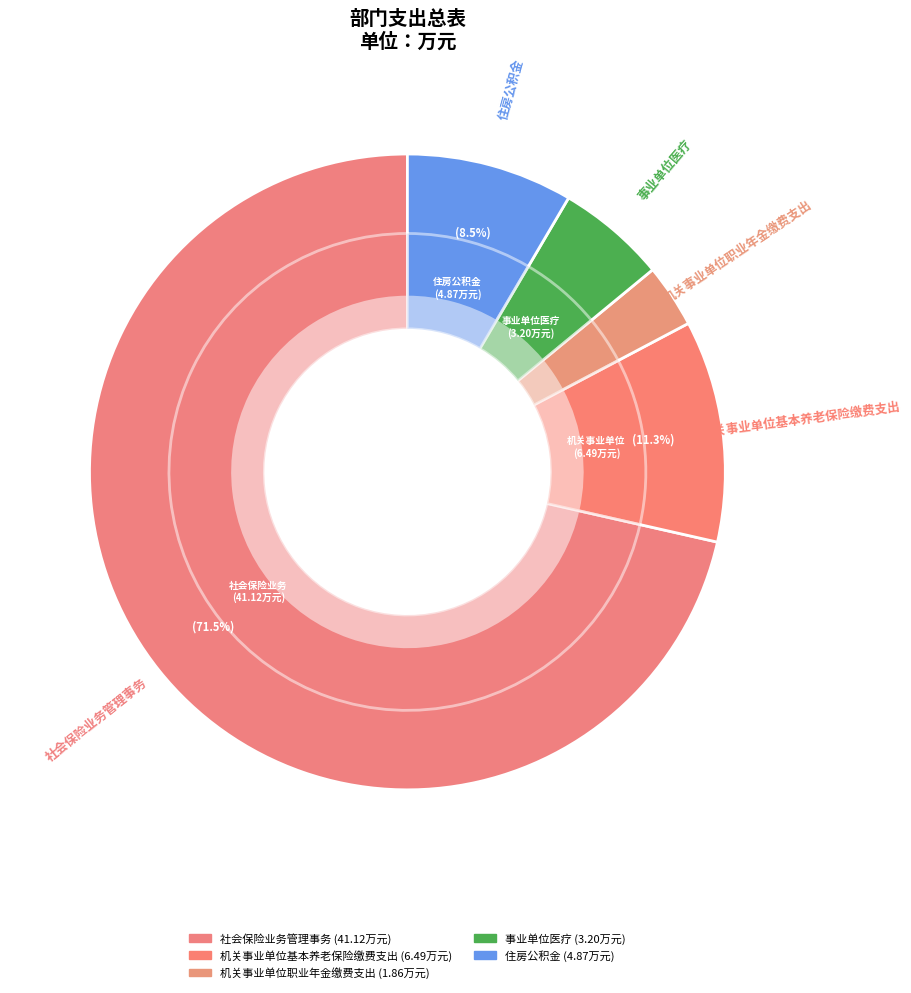

Between 住房公积金 and 社会保险业务管理事务, which is larger?

社会保险业务管理事务